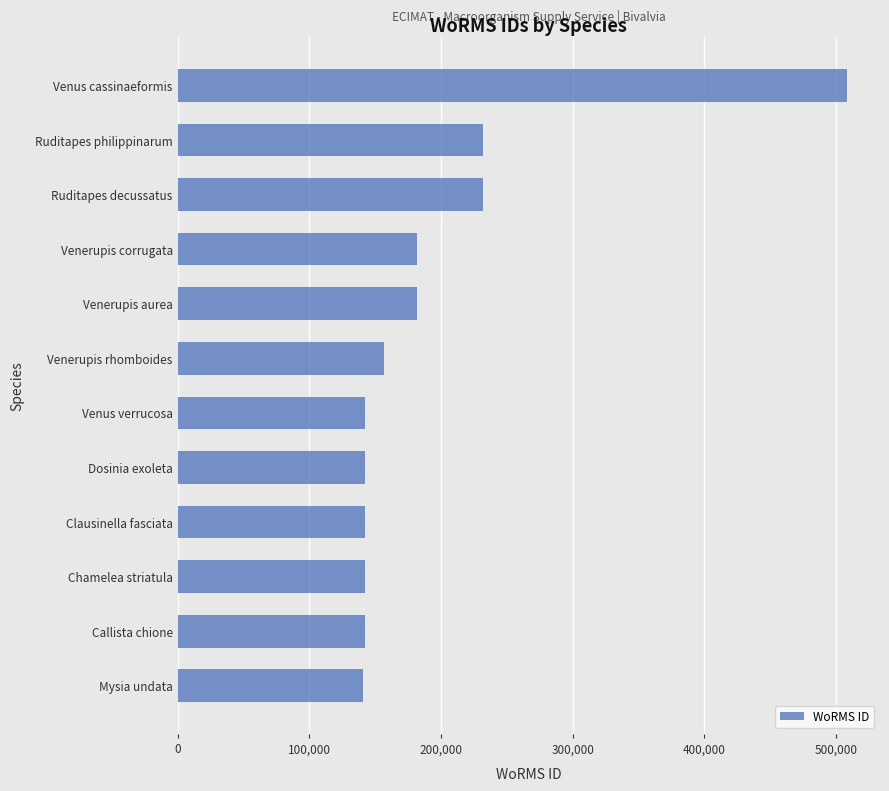

Approximately how many times larger is the value at Venerupis corrugata compared to Venus verrucosa?

1.3